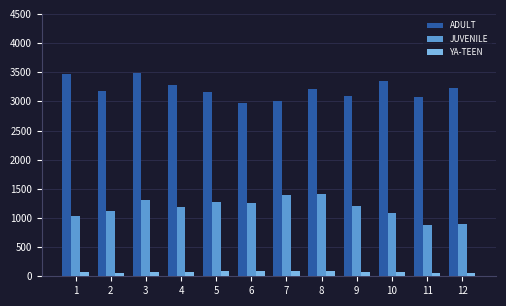

What is the value of the JUVENILE bar at the 10th from the left?

1079